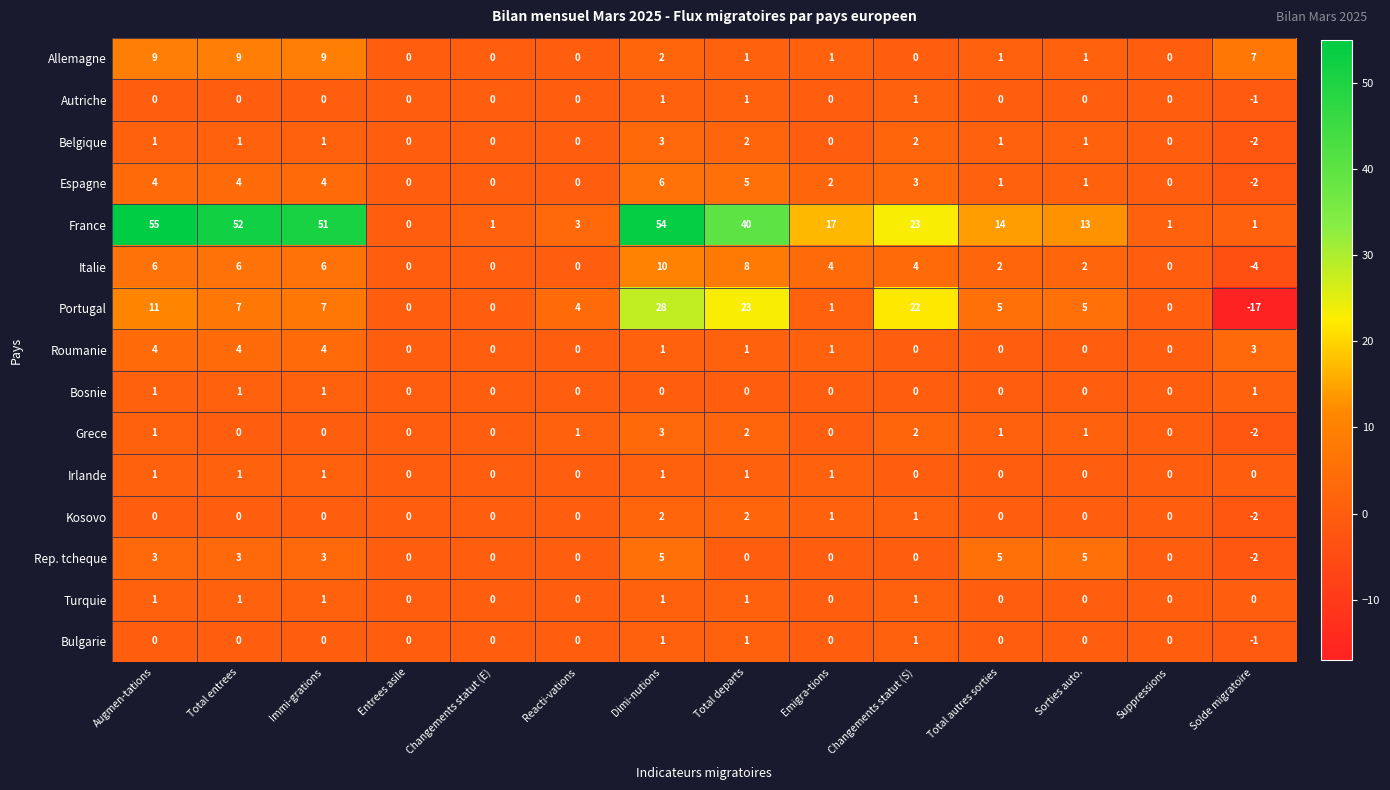

What is the difference between the maximum and minimum values in the Espagne series?

8